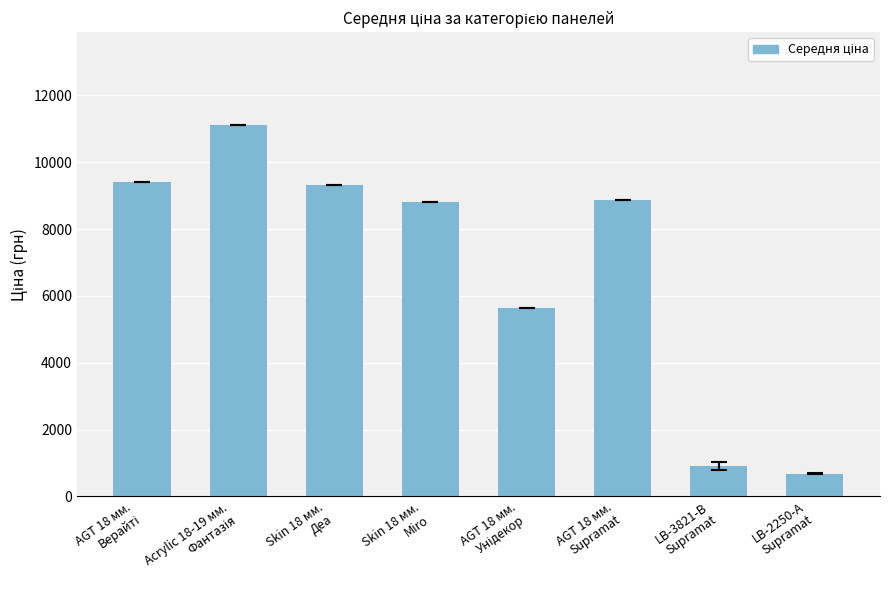

What is the value of the 5th bar from the left?

5636.0